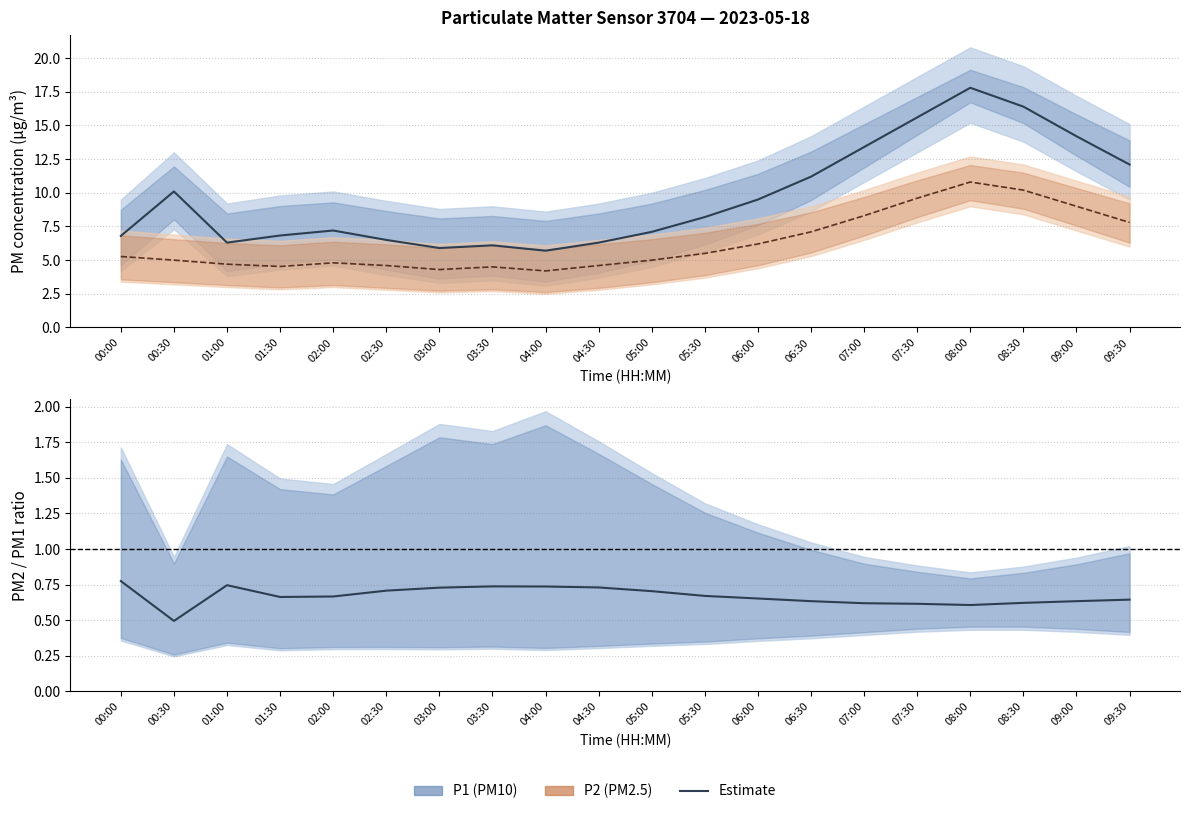

How many data points does each series have?

20